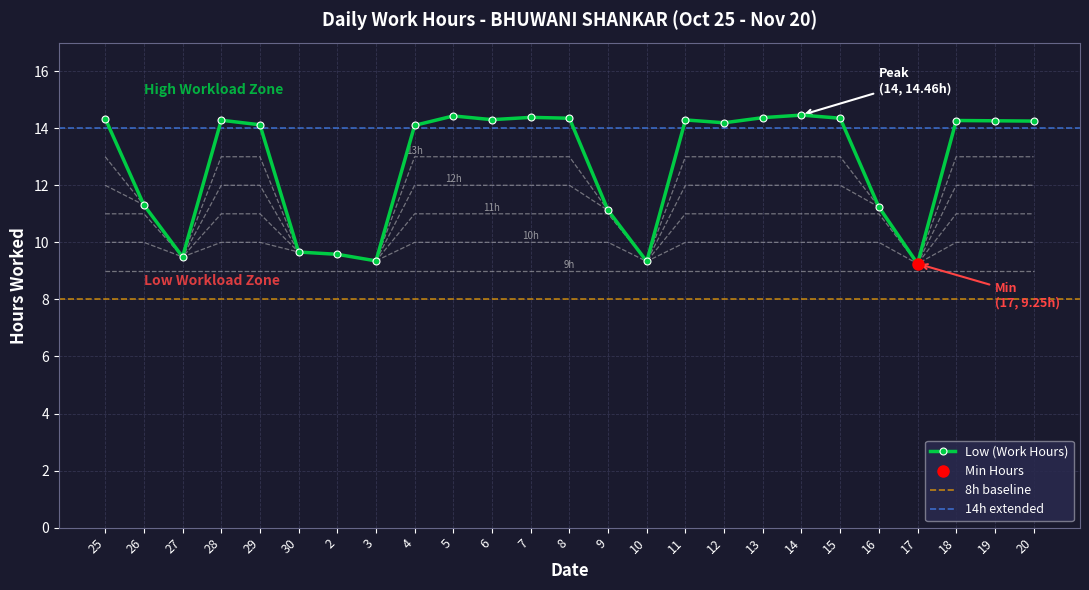

What is the change in value from 3 to 19?

+4.9